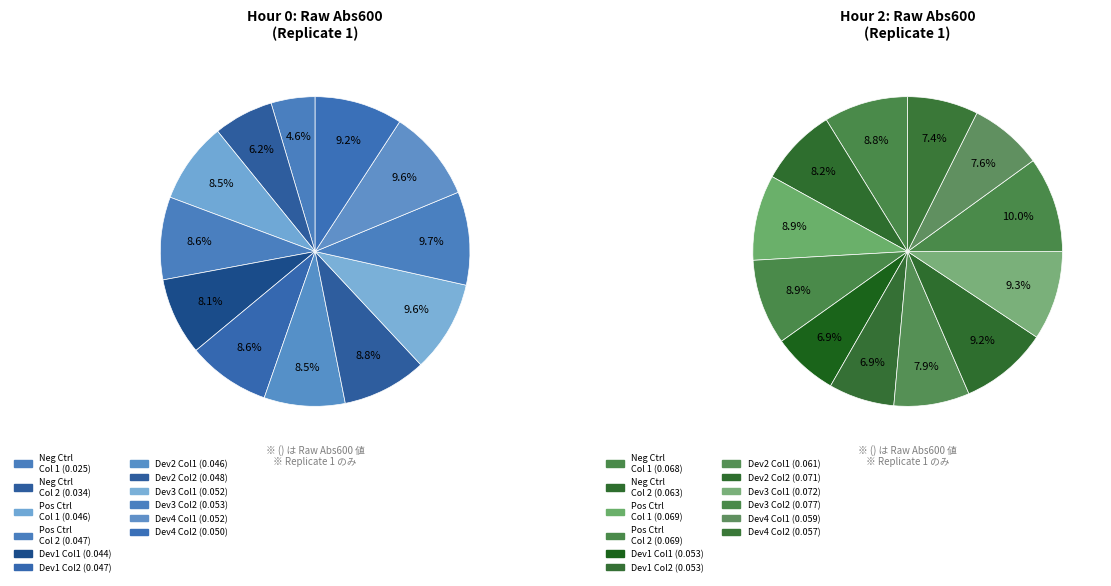

Does any single category account for the majority?

No